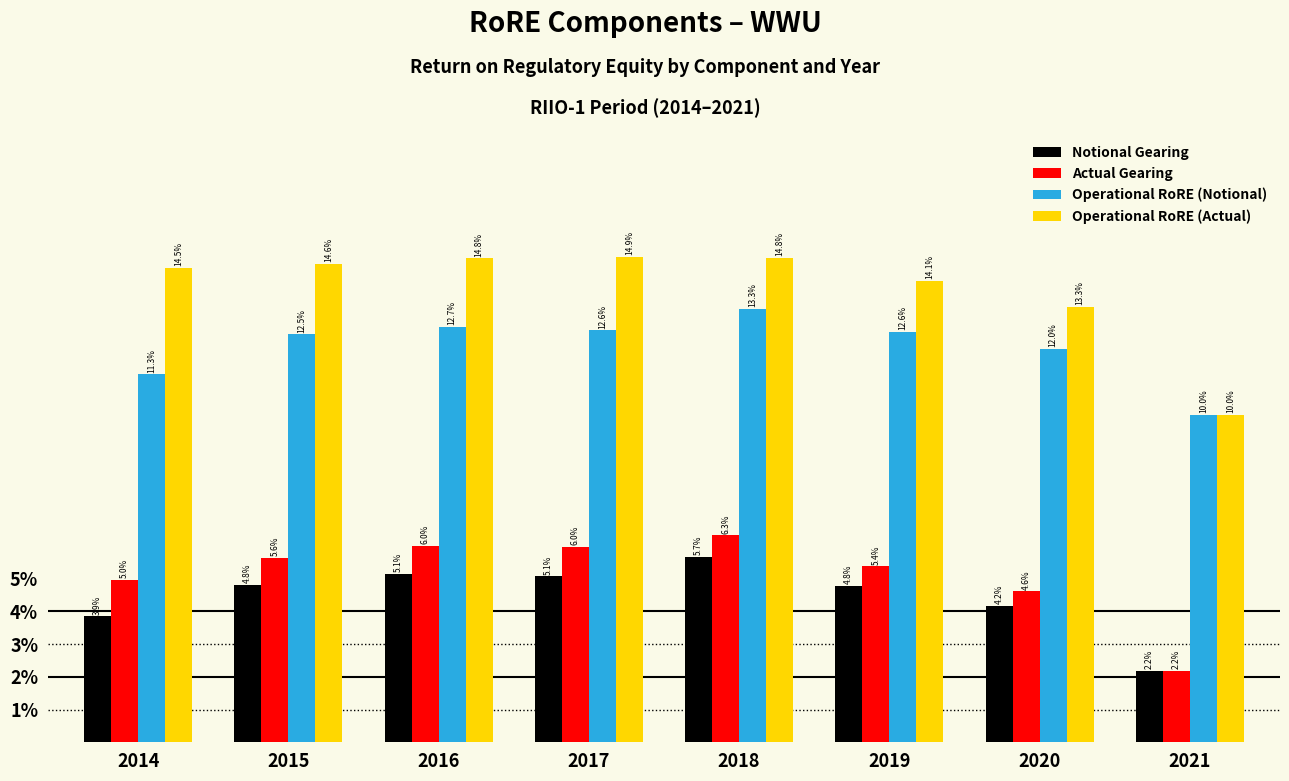

Reading left to right, what are all the values shown in this chart?

Notional Gearing: 2014=3.9	2015=4.8	2016=5.1	2017=5.1	2018=5.7	2019=4.8	2020=4.2	2021=2.2
Actual Gearing: 2014=5.0	2015=5.6	2016=6.0	2017=6.0	2018=6.3	2019=5.4	2020=4.6	2021=2.2
Operational RoRE (Notional): 2014=11.3	2015=12.5	2016=12.7	2017=12.6	2018=13.3	2019=12.6	2020=12.0	2021=10.0
Operational RoRE (Actual): 2014=14.5	2015=14.6	2016=14.8	2017=14.9	2018=14.8	2019=14.1	2020=13.3	2021=10.0